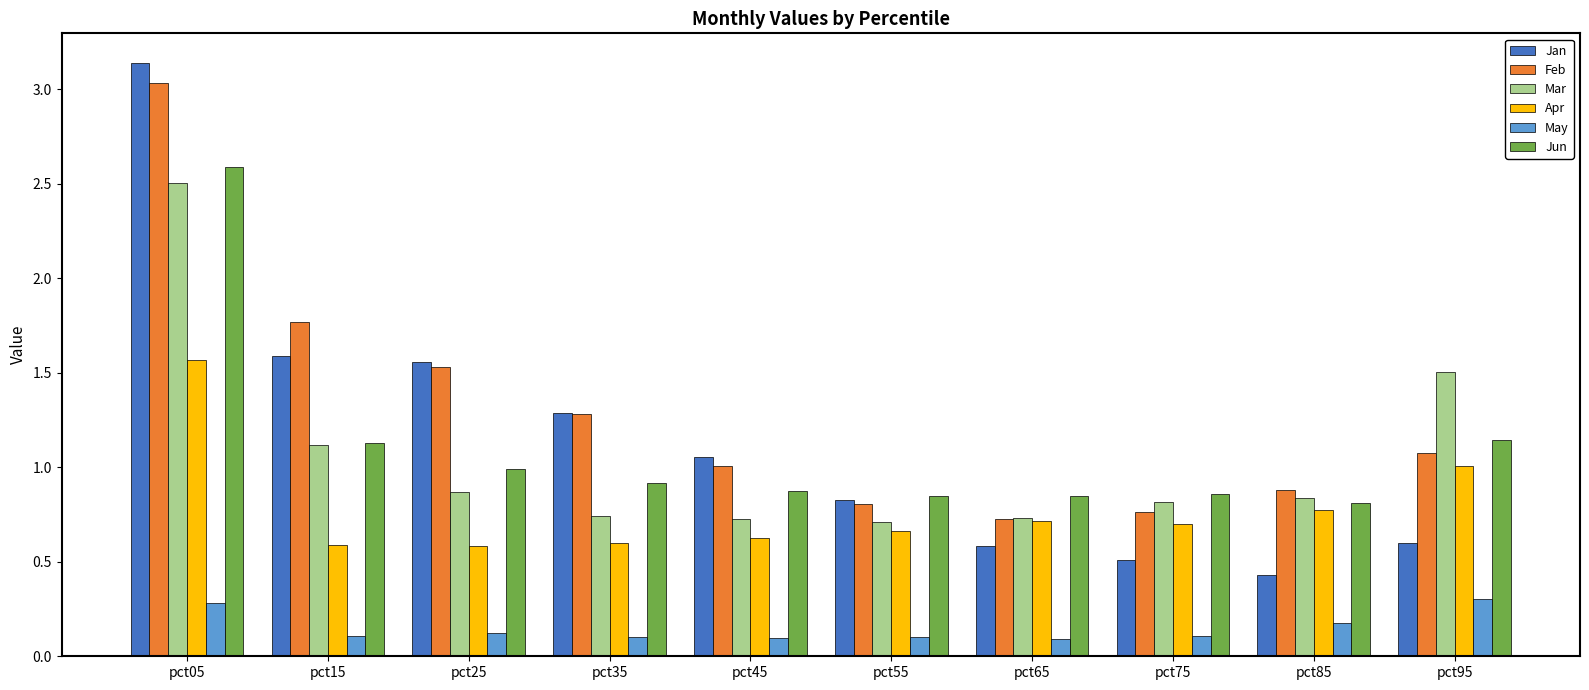

Is it true that Apr equals 0.2 at pct65?

False